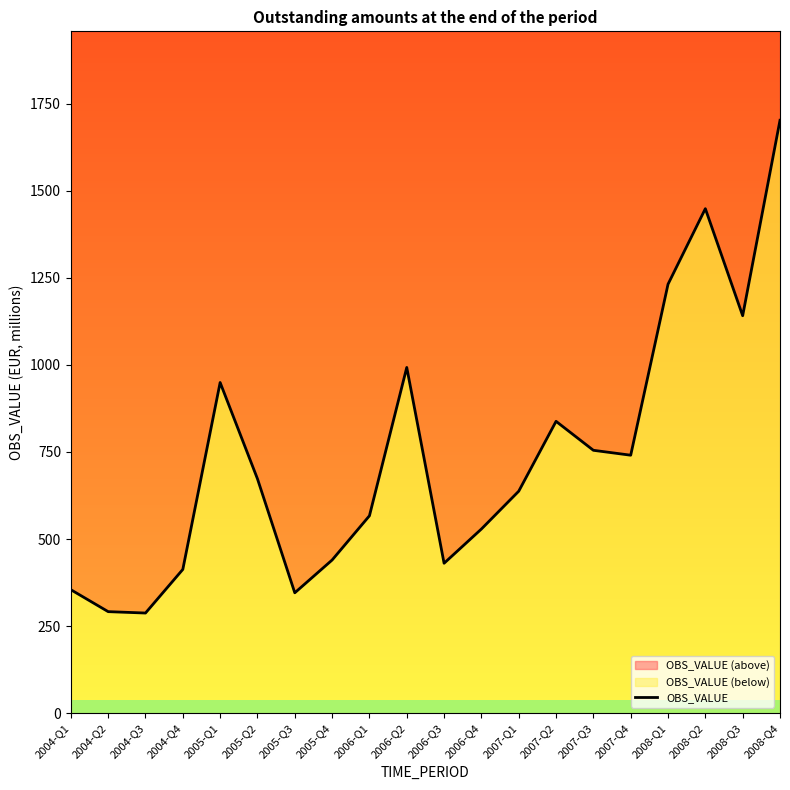

How many interior local valleys (lower than both neighbors) does the data have?

5